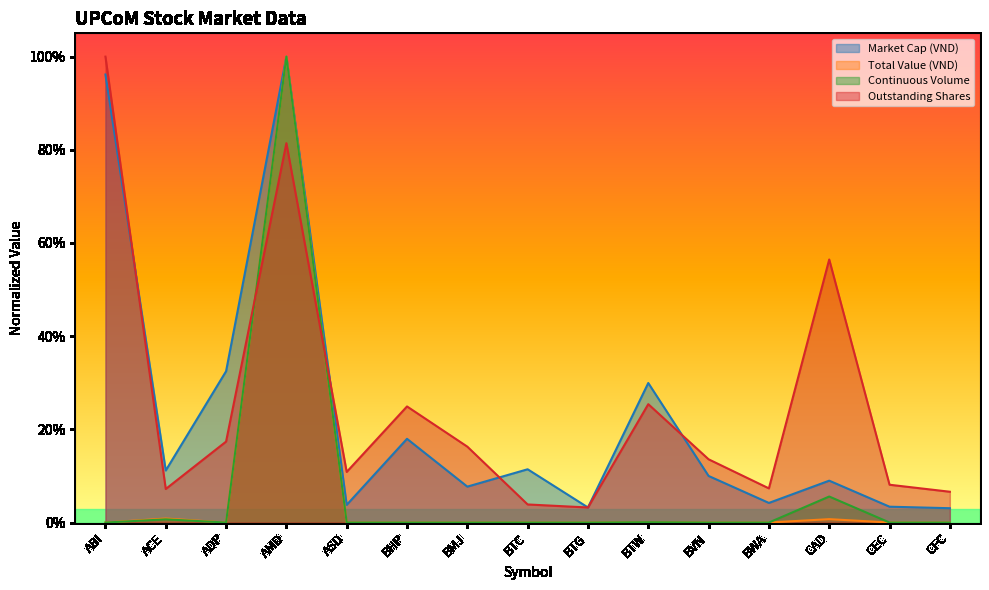

True or false: Market Cap (VND) and Total Value (VND) intersect in this chart.

False